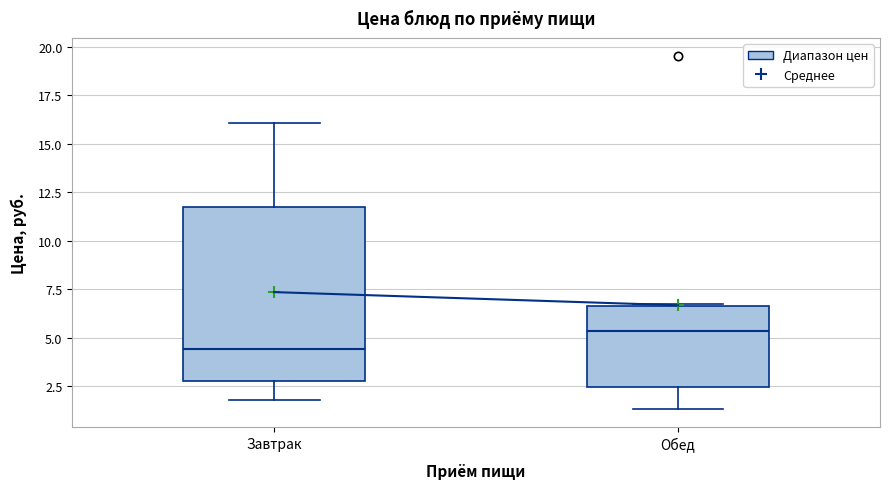

Reading left to right, read every box against the y-axis: the position of its median line, the range the box covers, and the ends of its whiskers. The values are not printed on the chart, so give them approximately, as read against the axis.

Завтрак: median 4.5, box 2.5 to 11.5, whiskers 2.0 to 16.0
Обед: median 5.5, box 2.5 to 6.5, whiskers 1.5 to 7.0